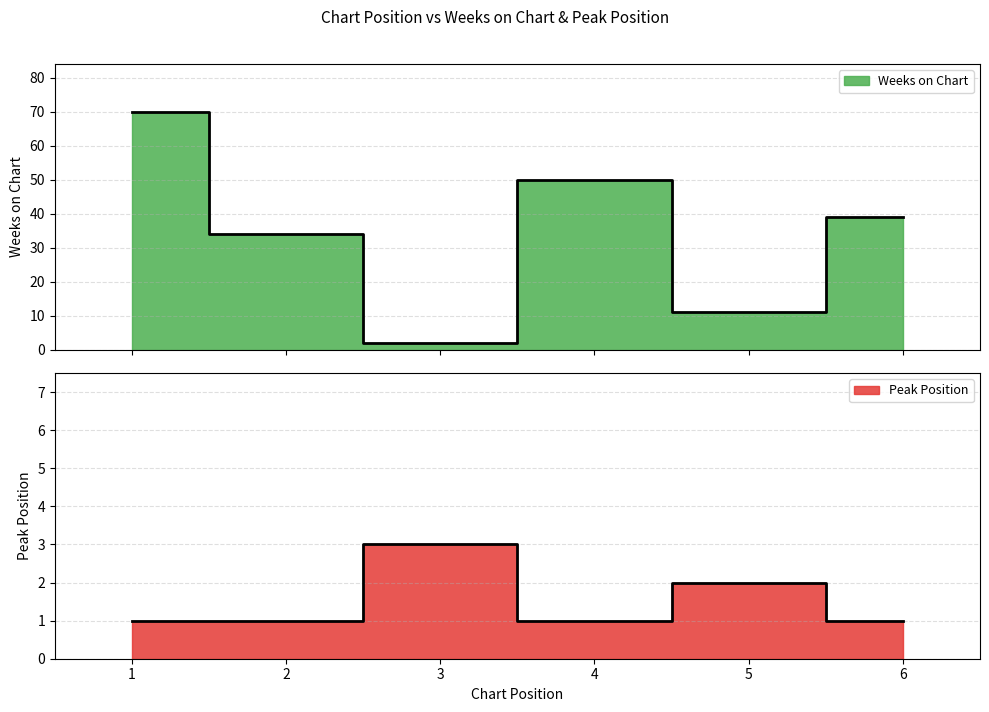

How many intersections are there between Peak Position and Weeks on Chart?

2